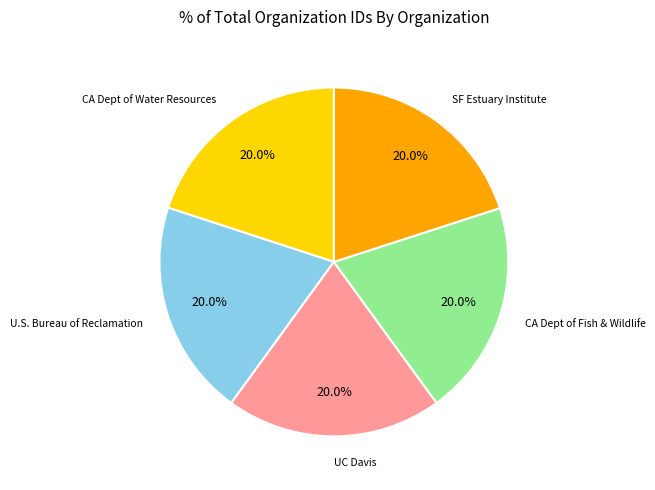

What is the ratio of the value at U.S. Bureau of Reclamation to the value at CA Dept of Fish & Wildlife?

1.0